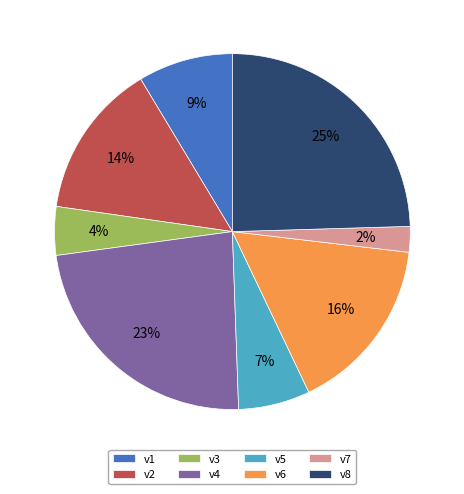

What percentage is the v1 slice, to the nearest percent?

9%